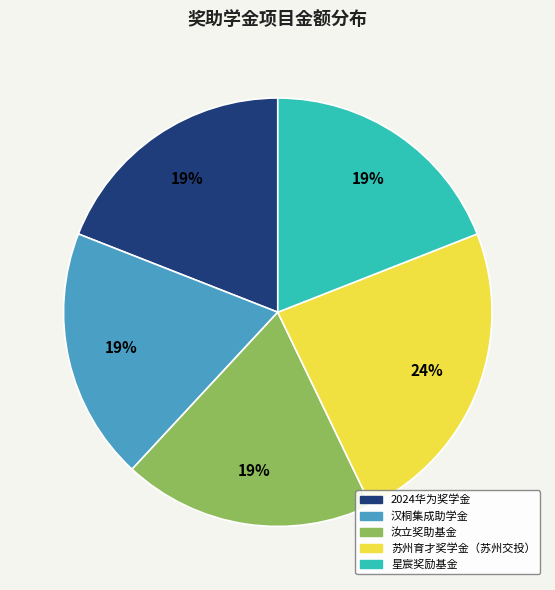

Does any single category account for the majority?

No